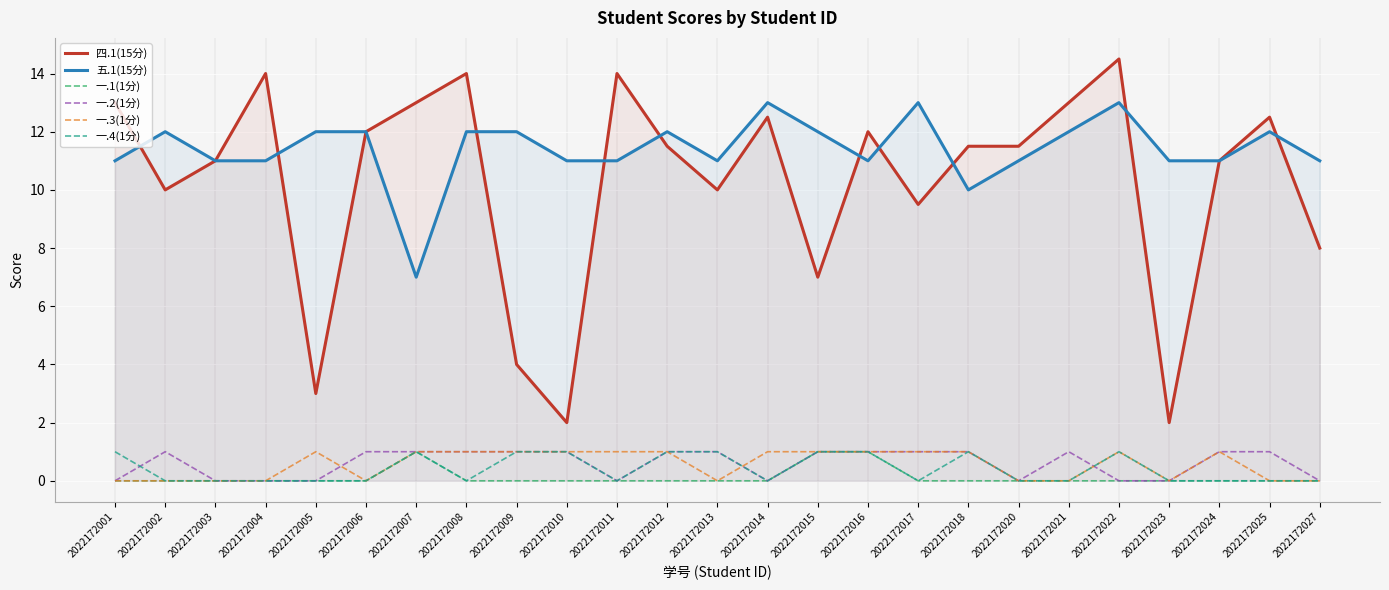

True or false: 五.1(15分) has a value of 12.0 at 2022172006.

True